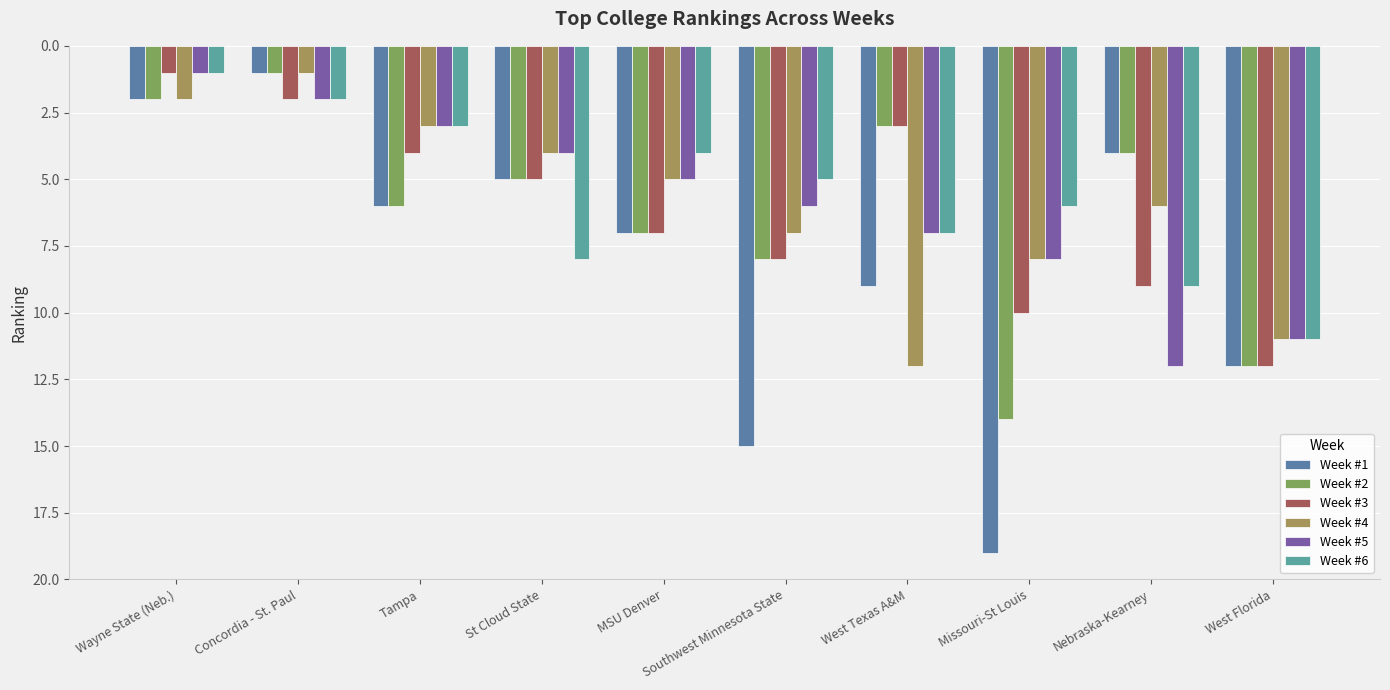

List the series in order of their peak value, highest first.

Week #1, Week #2, Week #3, Week #4, Week #5, Week #6